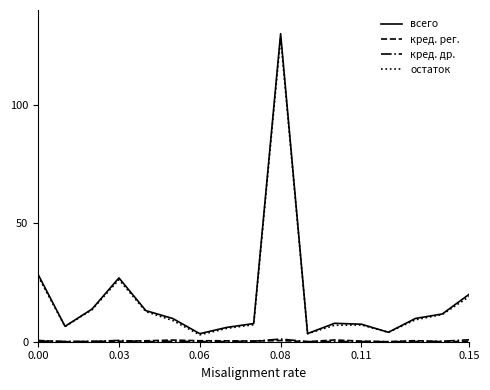

What is the maximum value shown in the chart?

130.0